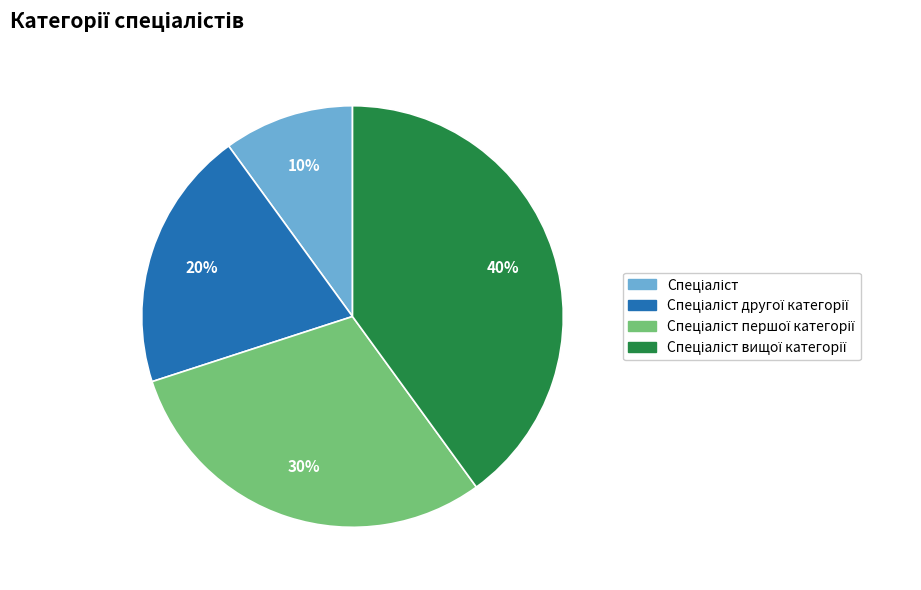

Is there any slice that represents more than half of the pie?

No